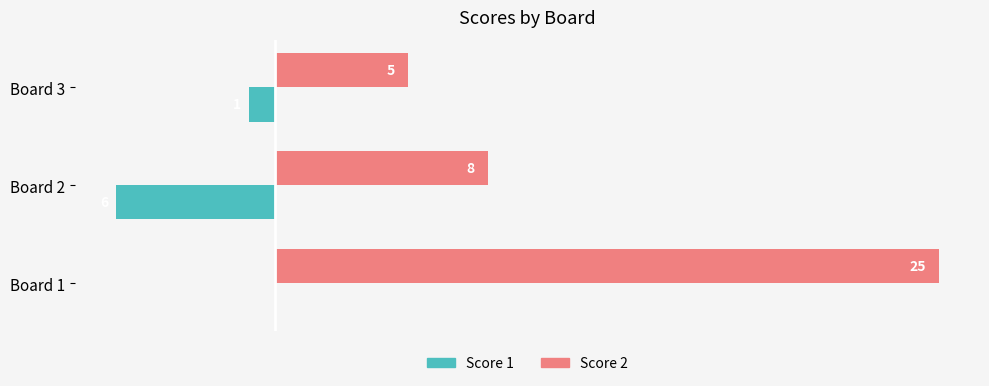

Where is Score 2 nearest to the value 15?

Board 2